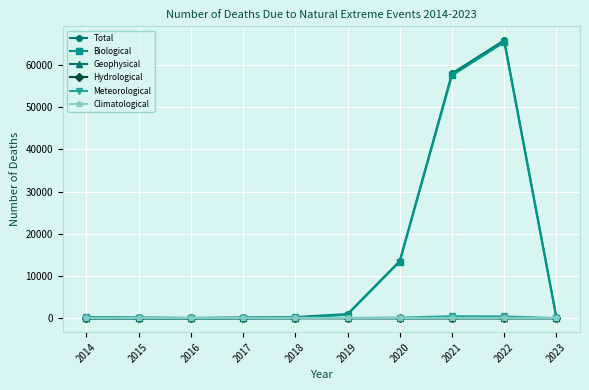

Which series has the widest spread of values?

Total